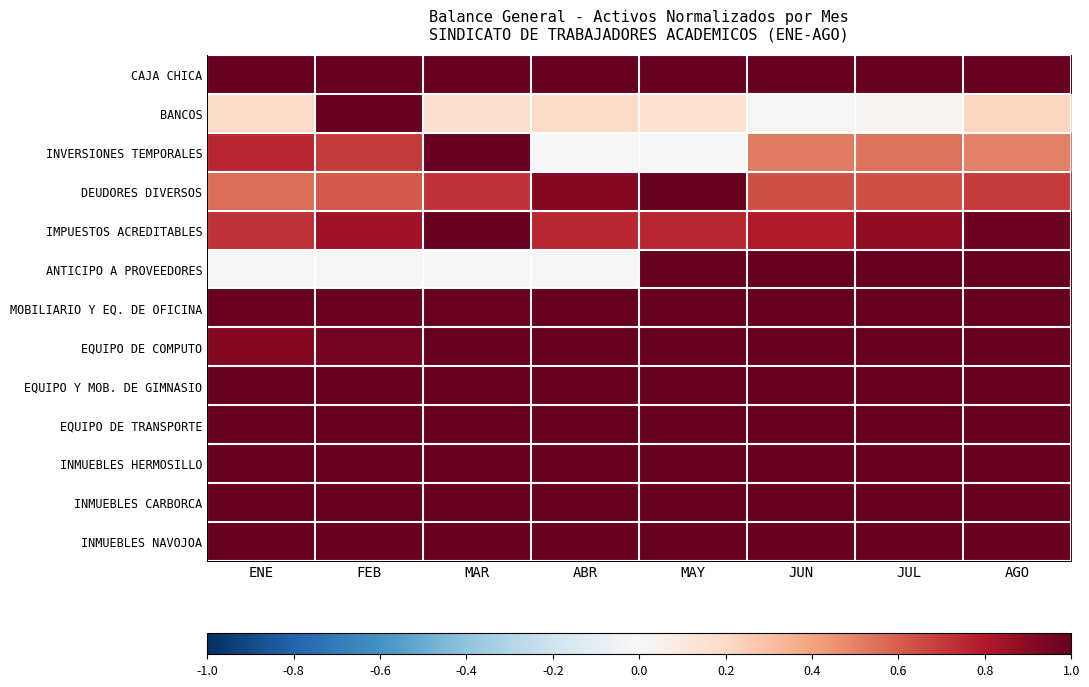

Which series has the widest spread of values?

INVERSIONES TEMPORALES